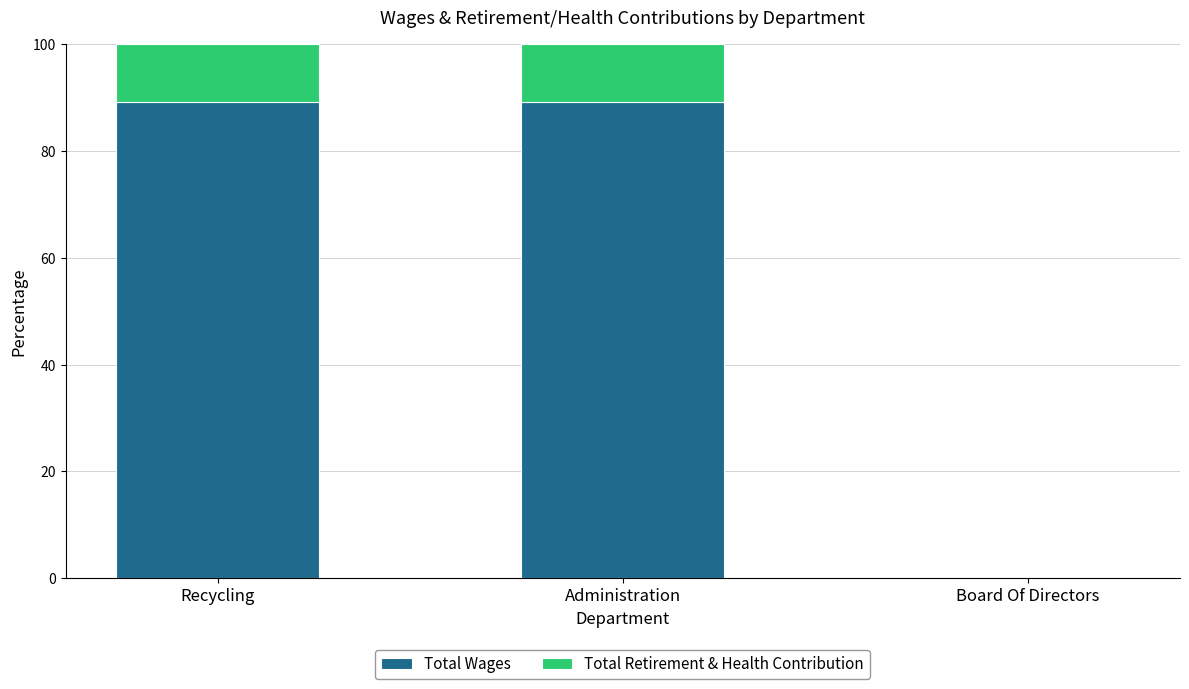

Reading left to right, list the values for the Total Wages series.

Recycling=89.2	Administration=89.2	Board Of Directors=0.0